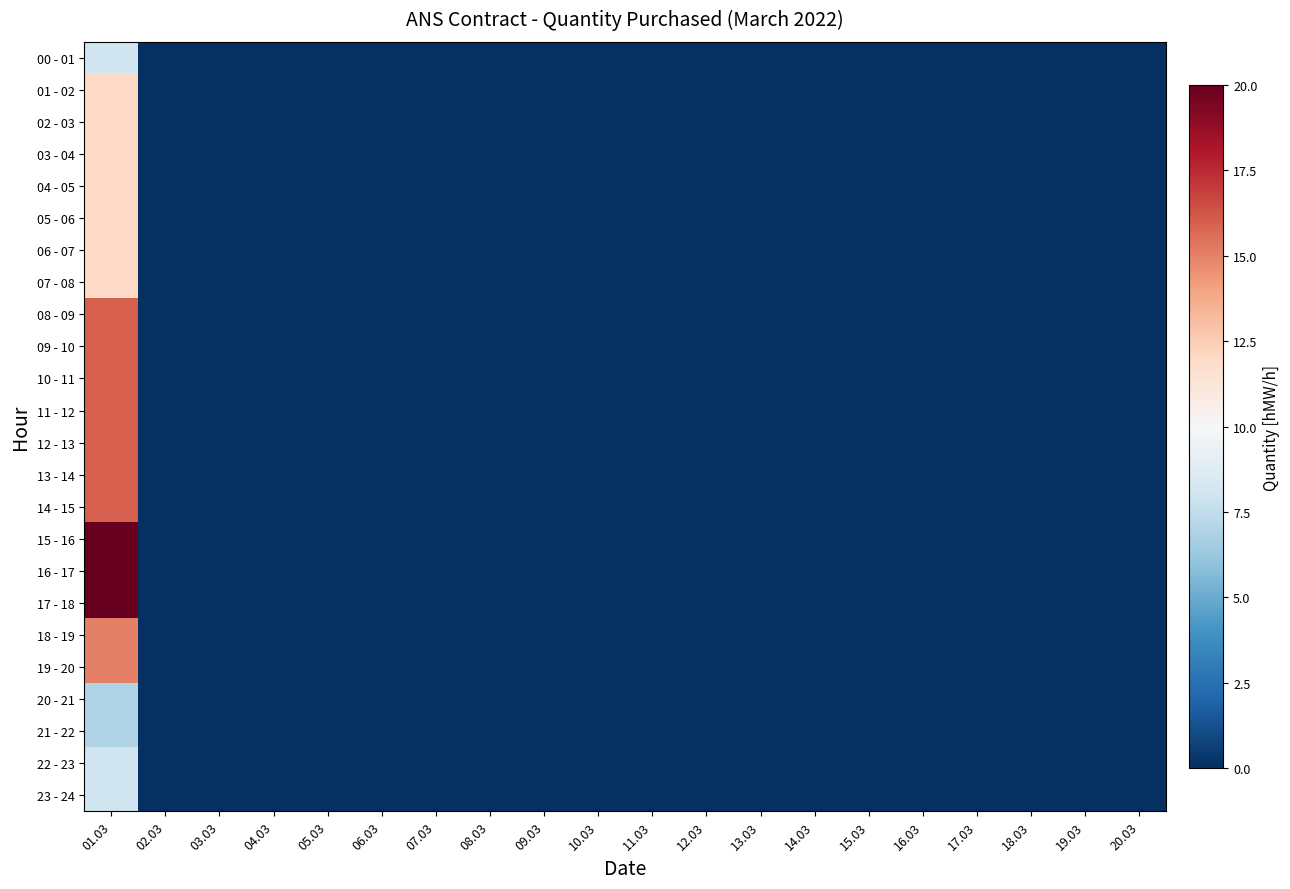

Rank the series by their maximum value, from lowest to highest.

20 - 21, 21 - 22, 00 - 01, 22 - 23, 23 - 24, 01 - 02, 02 - 03, 03 - 04, 04 - 05, 05 - 06, 06 - 07, 07 - 08, 18 - 19, 19 - 20, 08 - 09, 09 - 10, 10 - 11, 11 - 12, 12 - 13, 13 - 14, 14 - 15, 15 - 16, 16 - 17, 17 - 18